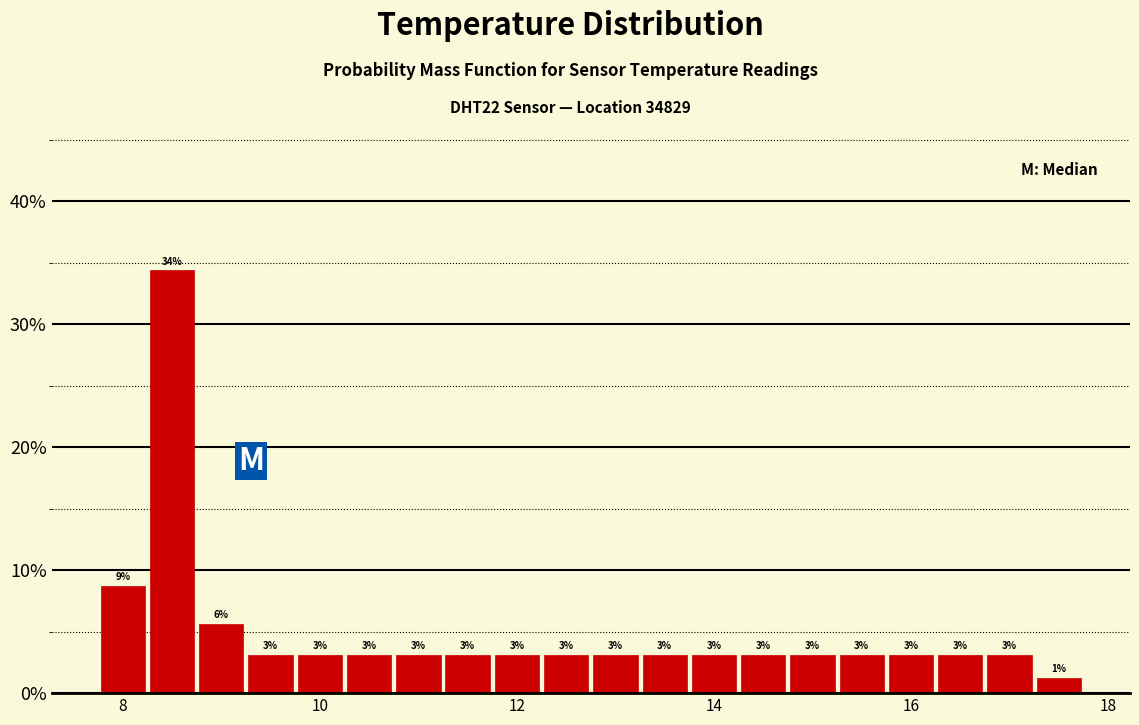

Read against the x-axis, roughly where is the centre of the tallest bar?

8.6